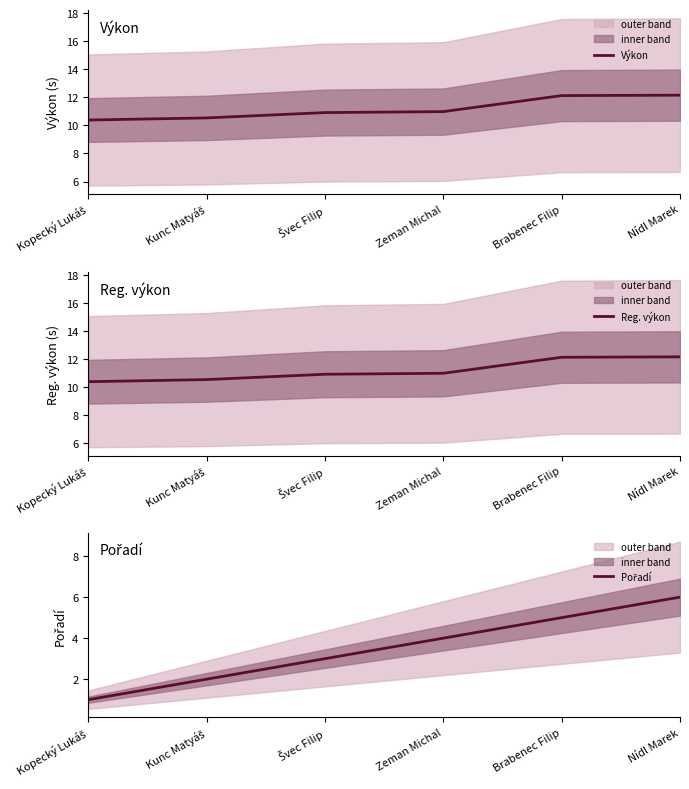

List the labels in order of Pořadí value, smallest first.

Kopecký Lukáš, Kunc Matyáš, Švec Filip, Zeman Michal, Brabenec Filip, Nídl Marek